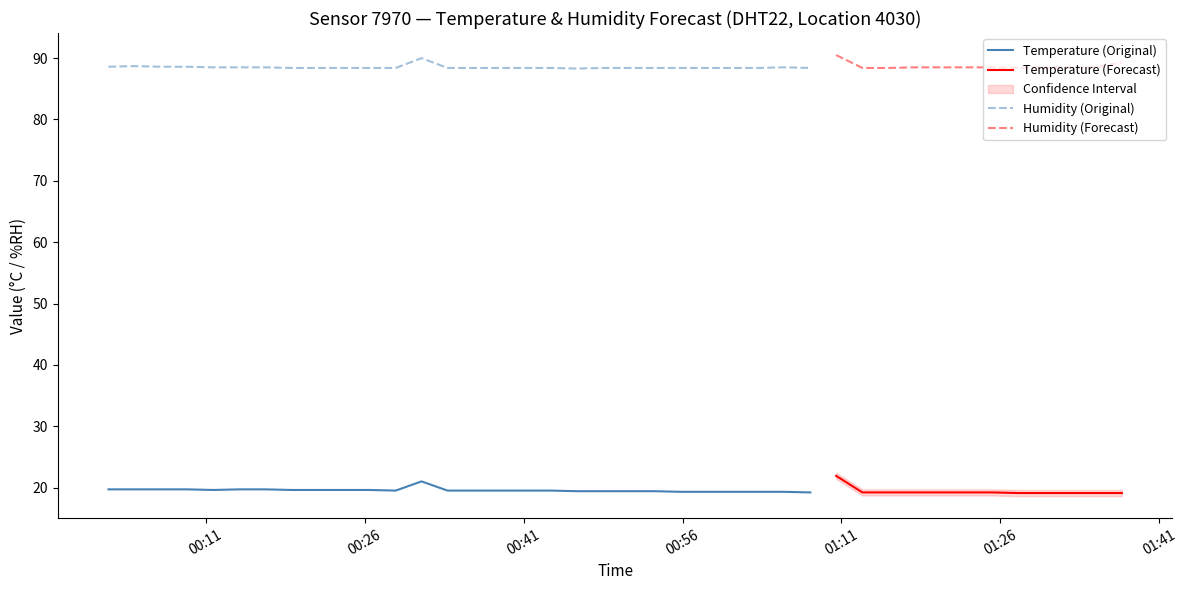

True or false: Humidity (Original) and Temperature (Original) cross at least once.

False